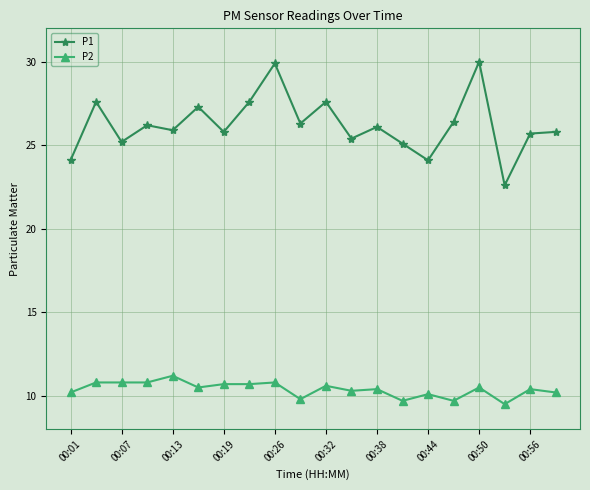

What is the value of the P2 point at the 17th from the left?

10.5